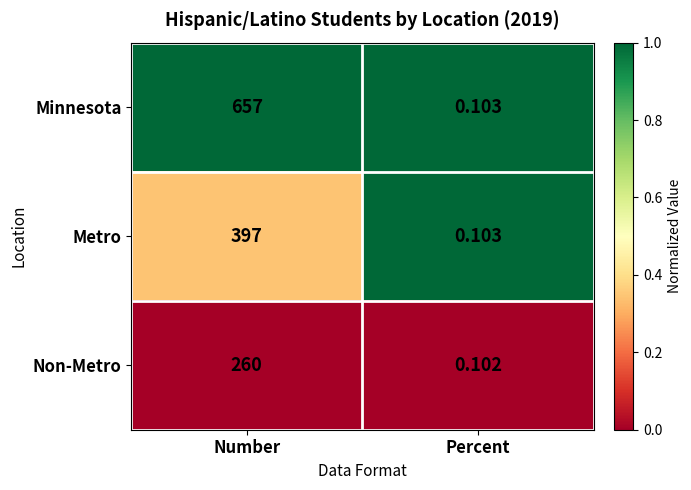

Which series has the largest range (max minus min)?

Minnesota